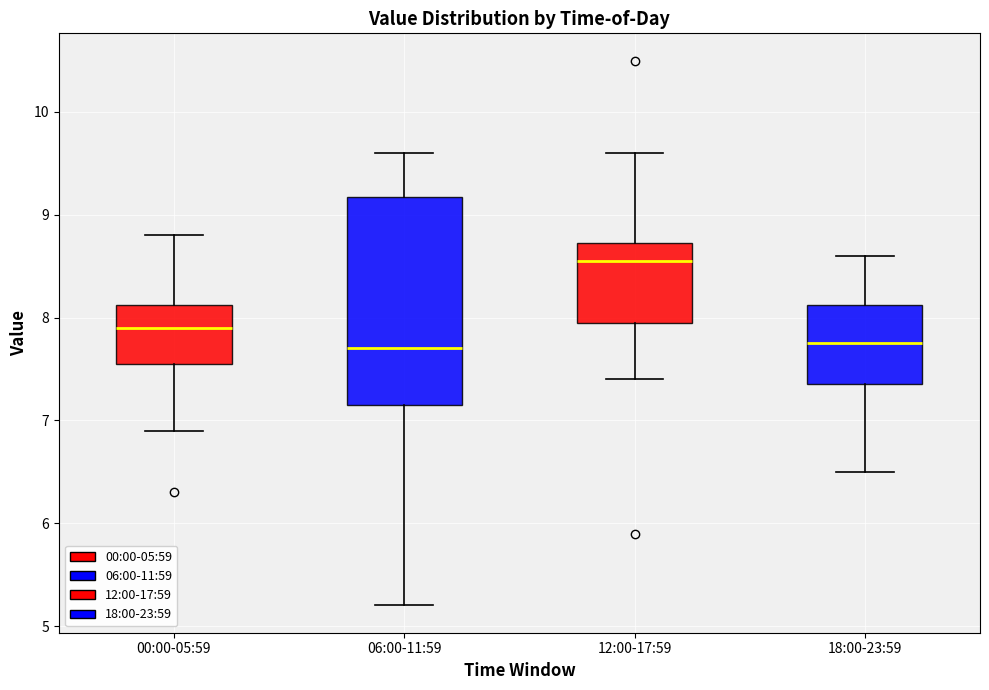

Reading left to right, transcribe this box plot: for each box, give where its median line is, the range the box spans, and where its two whiskers end, as read against the y-axis. The values are not printed on the chart, so give them approximately, as read against the axis.

00:00-05:59: median 7.9, box 7.6 to 8.1, whiskers 6.9 to 8.8
06:00-11:59: median 7.7, box 7.2 to 9.2, whiskers 5.2 to 9.6
12:00-17:59: median 8.6, box 8.0 to 8.7, whiskers 7.4 to 9.6
18:00-23:59: median 7.8, box 7.4 to 8.1, whiskers 6.5 to 8.6